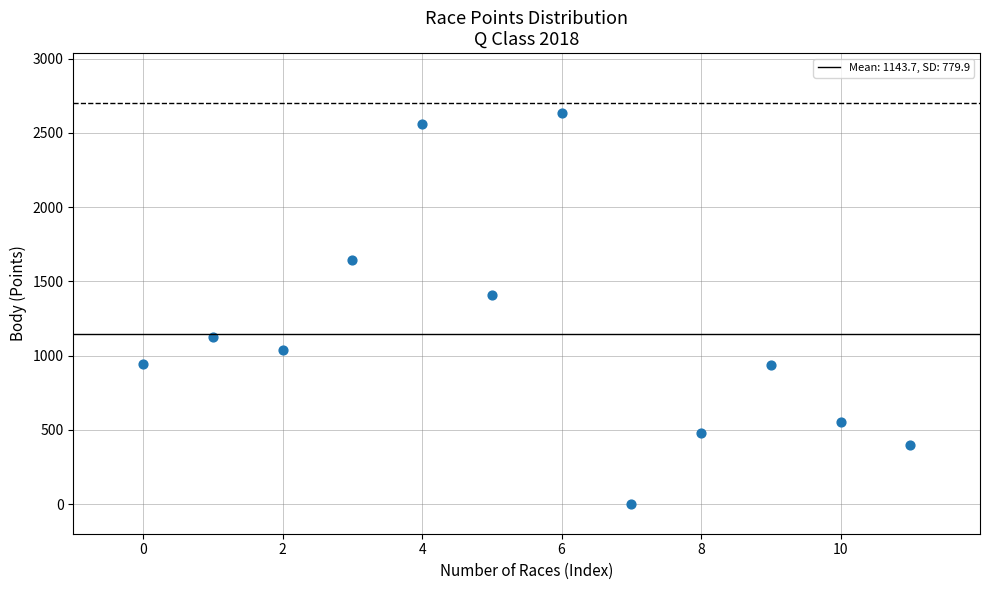

What Y value in the scatter plot is closest to 1318?

1407